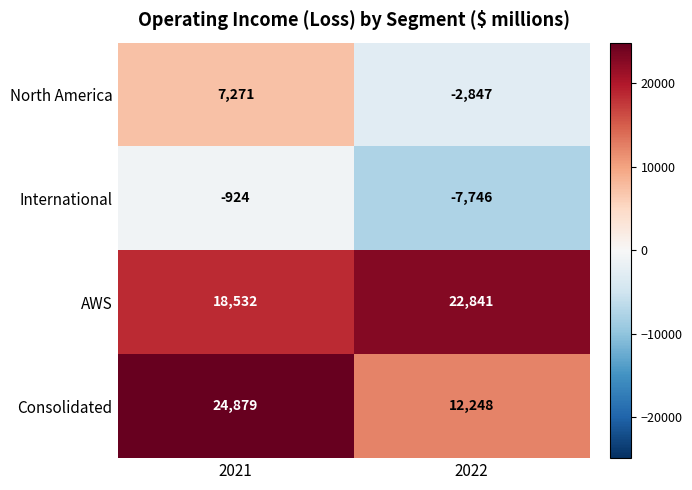

Which label corresponds to the largest value in the chart?

2021